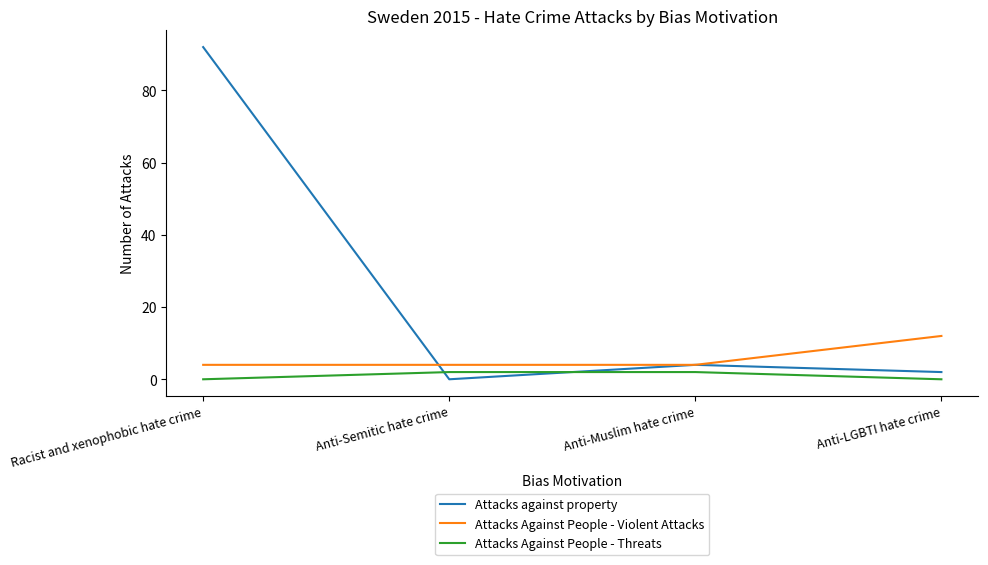

What is the minimum value for Attacks Against People - Violent Attacks?

4